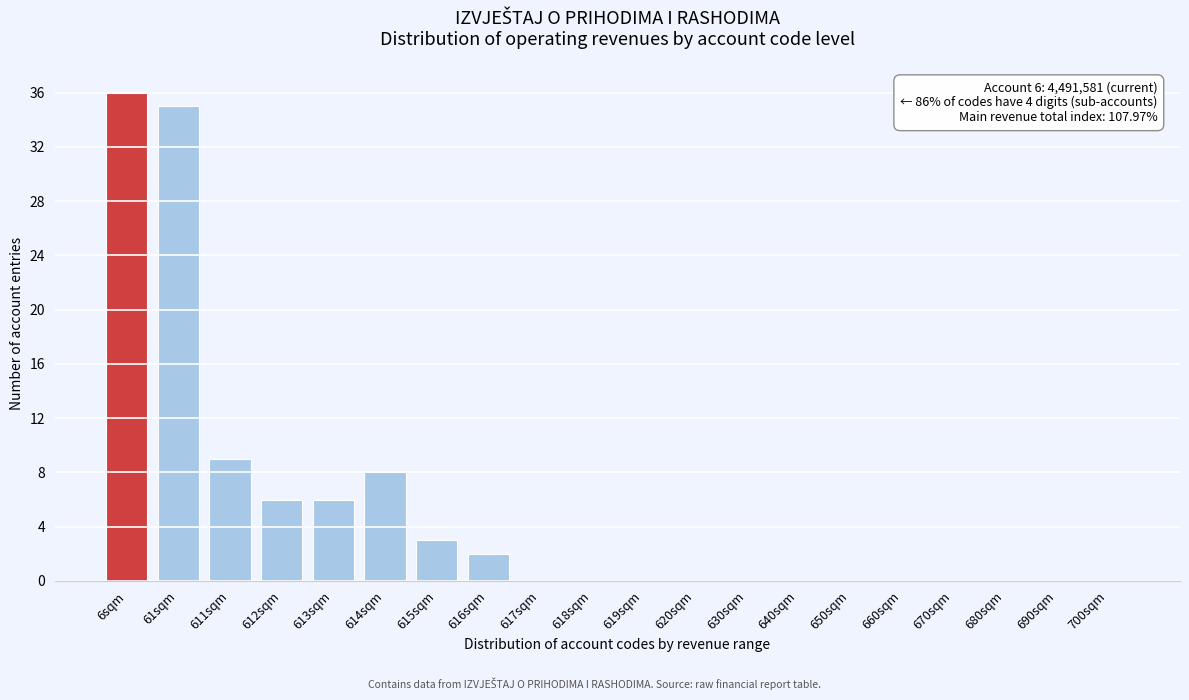

Reading left to right, list all the values displayed in this chart.

6sqm=36	61sqm=35	611sqm=9	612sqm=6	613sqm=6	614sqm=8	615sqm=3	616sqm=2	617sqm=0	618sqm=0	619sqm=0	620sqm=0	630sqm=0	640sqm=0	650sqm=0	660sqm=0	670sqm=0	680sqm=0	690sqm=0	700sqm=0